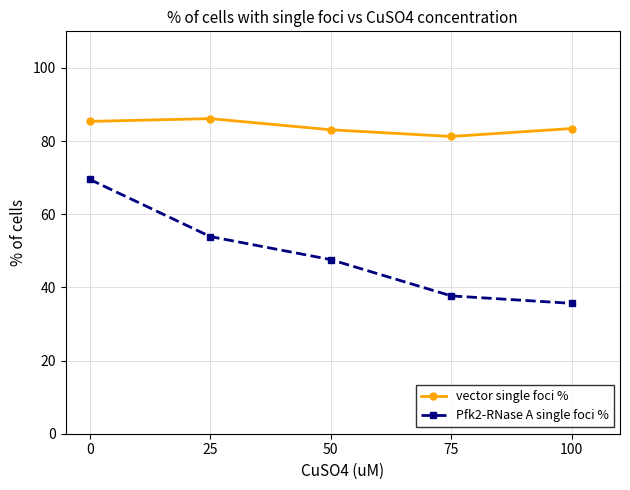

Which series changed the most between 25 and 100?

Pfk2-RNase A single foci %